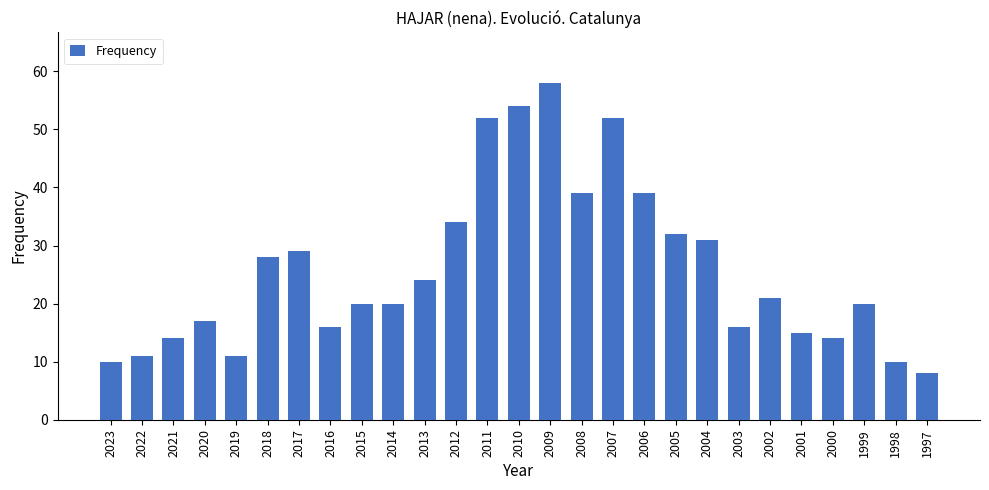

Reading left to right, what are all the values shown in this chart?

10	11	14	17	11	28	29	16	20	20	24	34	52	54	58	39	52	39	32	31	16	21	15	14	20	10	8